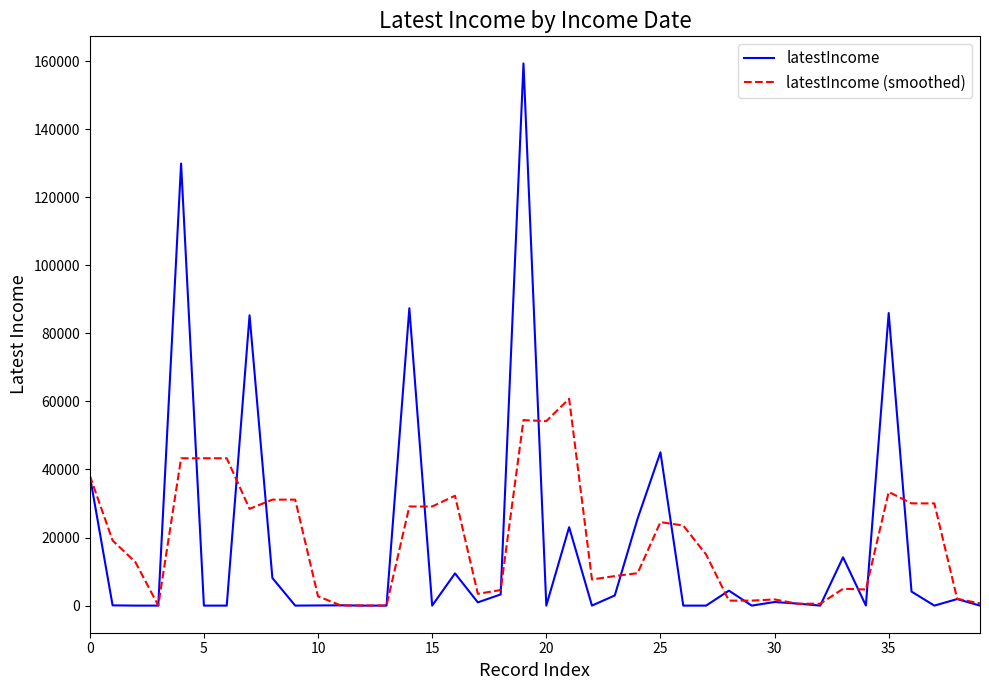

Which series has the largest range (max minus min)?

latestIncome